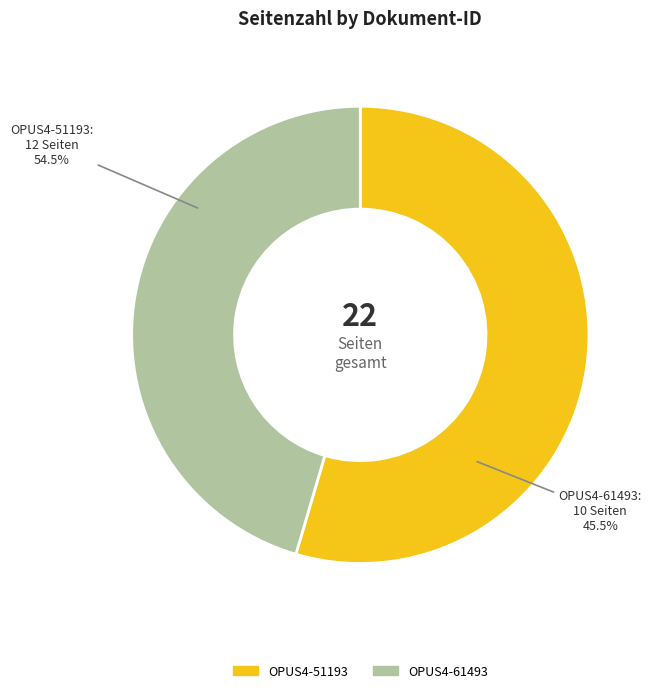

Rank the categories by value from highest to lowest.

OPUS4-51193, OPUS4-61493